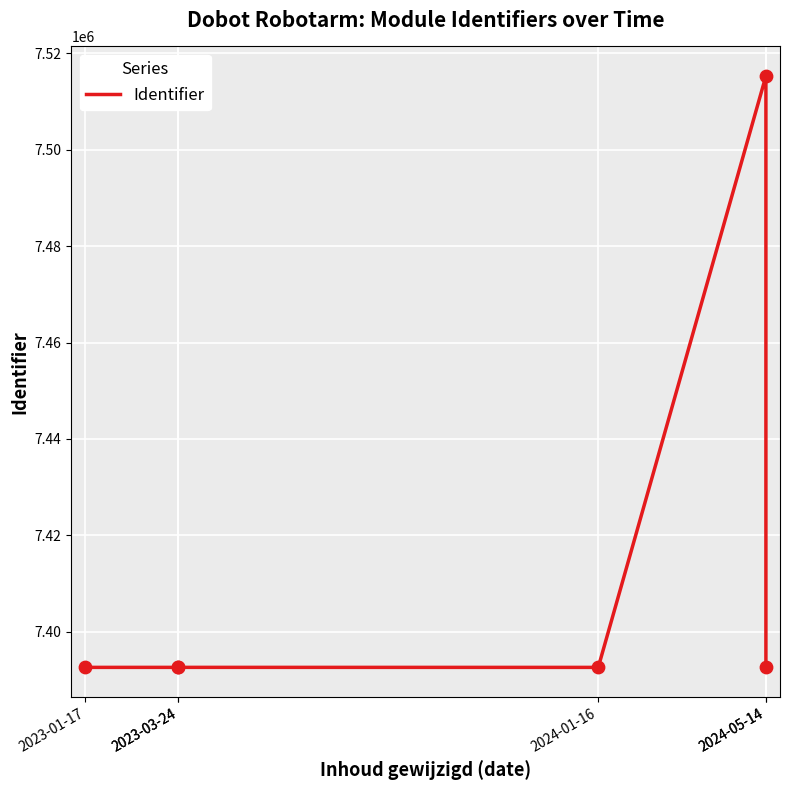

What is the ratio of the value at 2024-05-14 to the value at 2023-03-24?

1.0